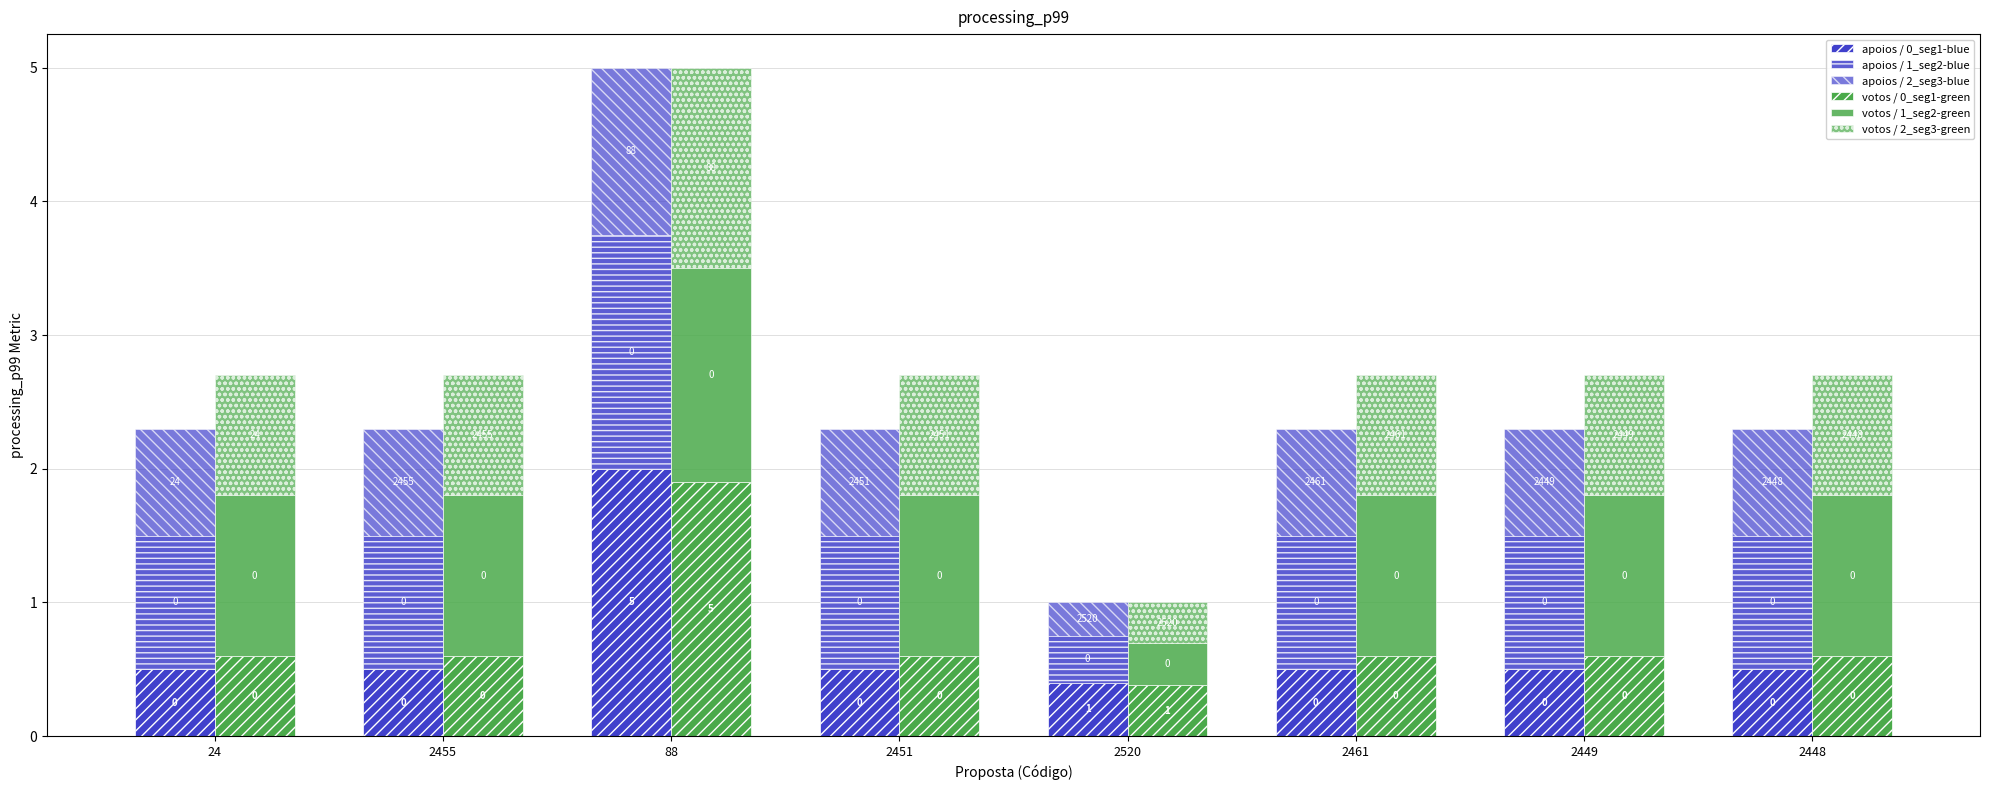

What is the difference between the highest and lowest values at 88?

0.8